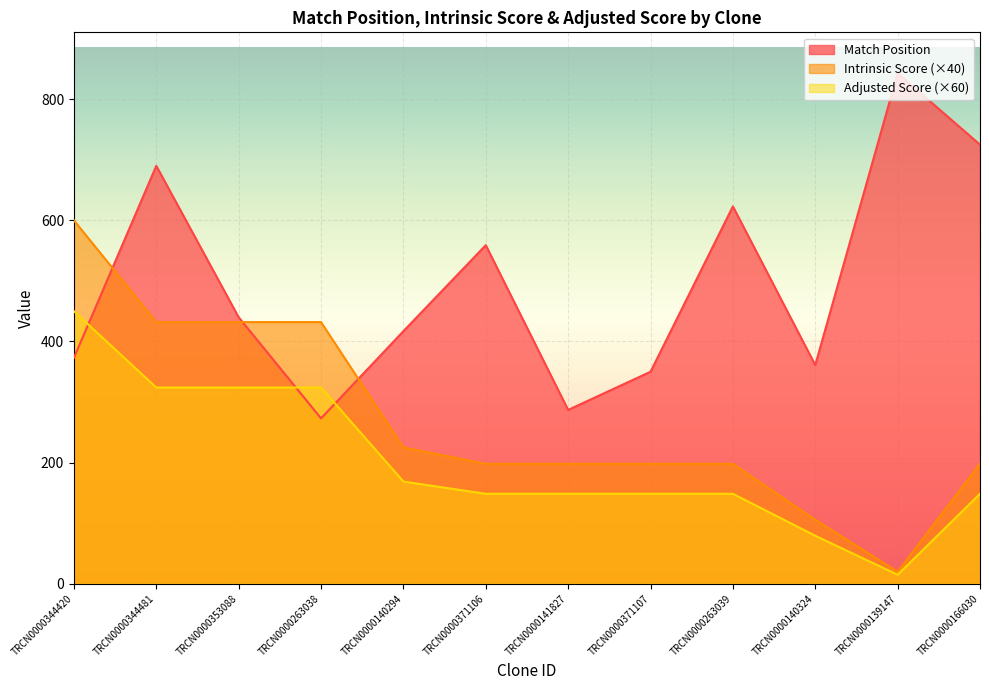

Reading left to right, transcribe all the data shown in this chart.

Match Position: TRCN0000344420=373.0	TRCN0000344481=690.0	TRCN0000353088=440.0	TRCN0000263038=273.0	TRCN0000140294=417.0	TRCN0000371106=559.0	TRCN0000141827=287.0	TRCN0000371107=350.0	TRCN0000263039=623.0	TRCN0000140324=361.0	TRCN0000139147=843.0	TRCN0000166030=725.0
Intrinsic Score: TRCN0000344420=600.0	TRCN0000344481=432.0	TRCN0000353088=432.0	TRCN0000263038=432.0	TRCN0000140294=225.0	TRCN0000371106=198.0	TRCN0000141827=198.0	TRCN0000371107=198.0	TRCN0000263039=198.0	TRCN0000140324=105.6	TRCN0000139147=19.8	TRCN0000166030=198.0
Adjusted Score: TRCN0000344420=450.0	TRCN0000344481=324.0	TRCN0000353088=324.0	TRCN0000263038=324.0	TRCN0000140294=168.8	TRCN0000371106=148.5	TRCN0000141827=148.5	TRCN0000371107=148.5	TRCN0000263039=148.5	TRCN0000140324=79.2	TRCN0000139147=14.8	TRCN0000166030=148.5